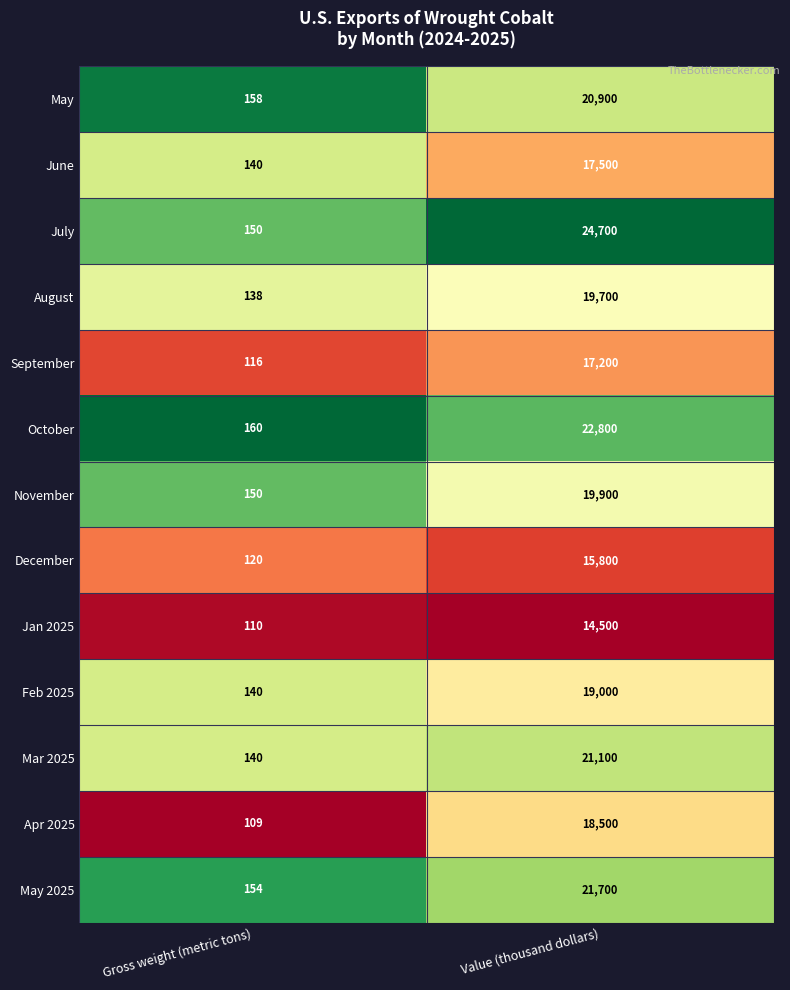

What is the sum of all Mar 2025 values?

21240